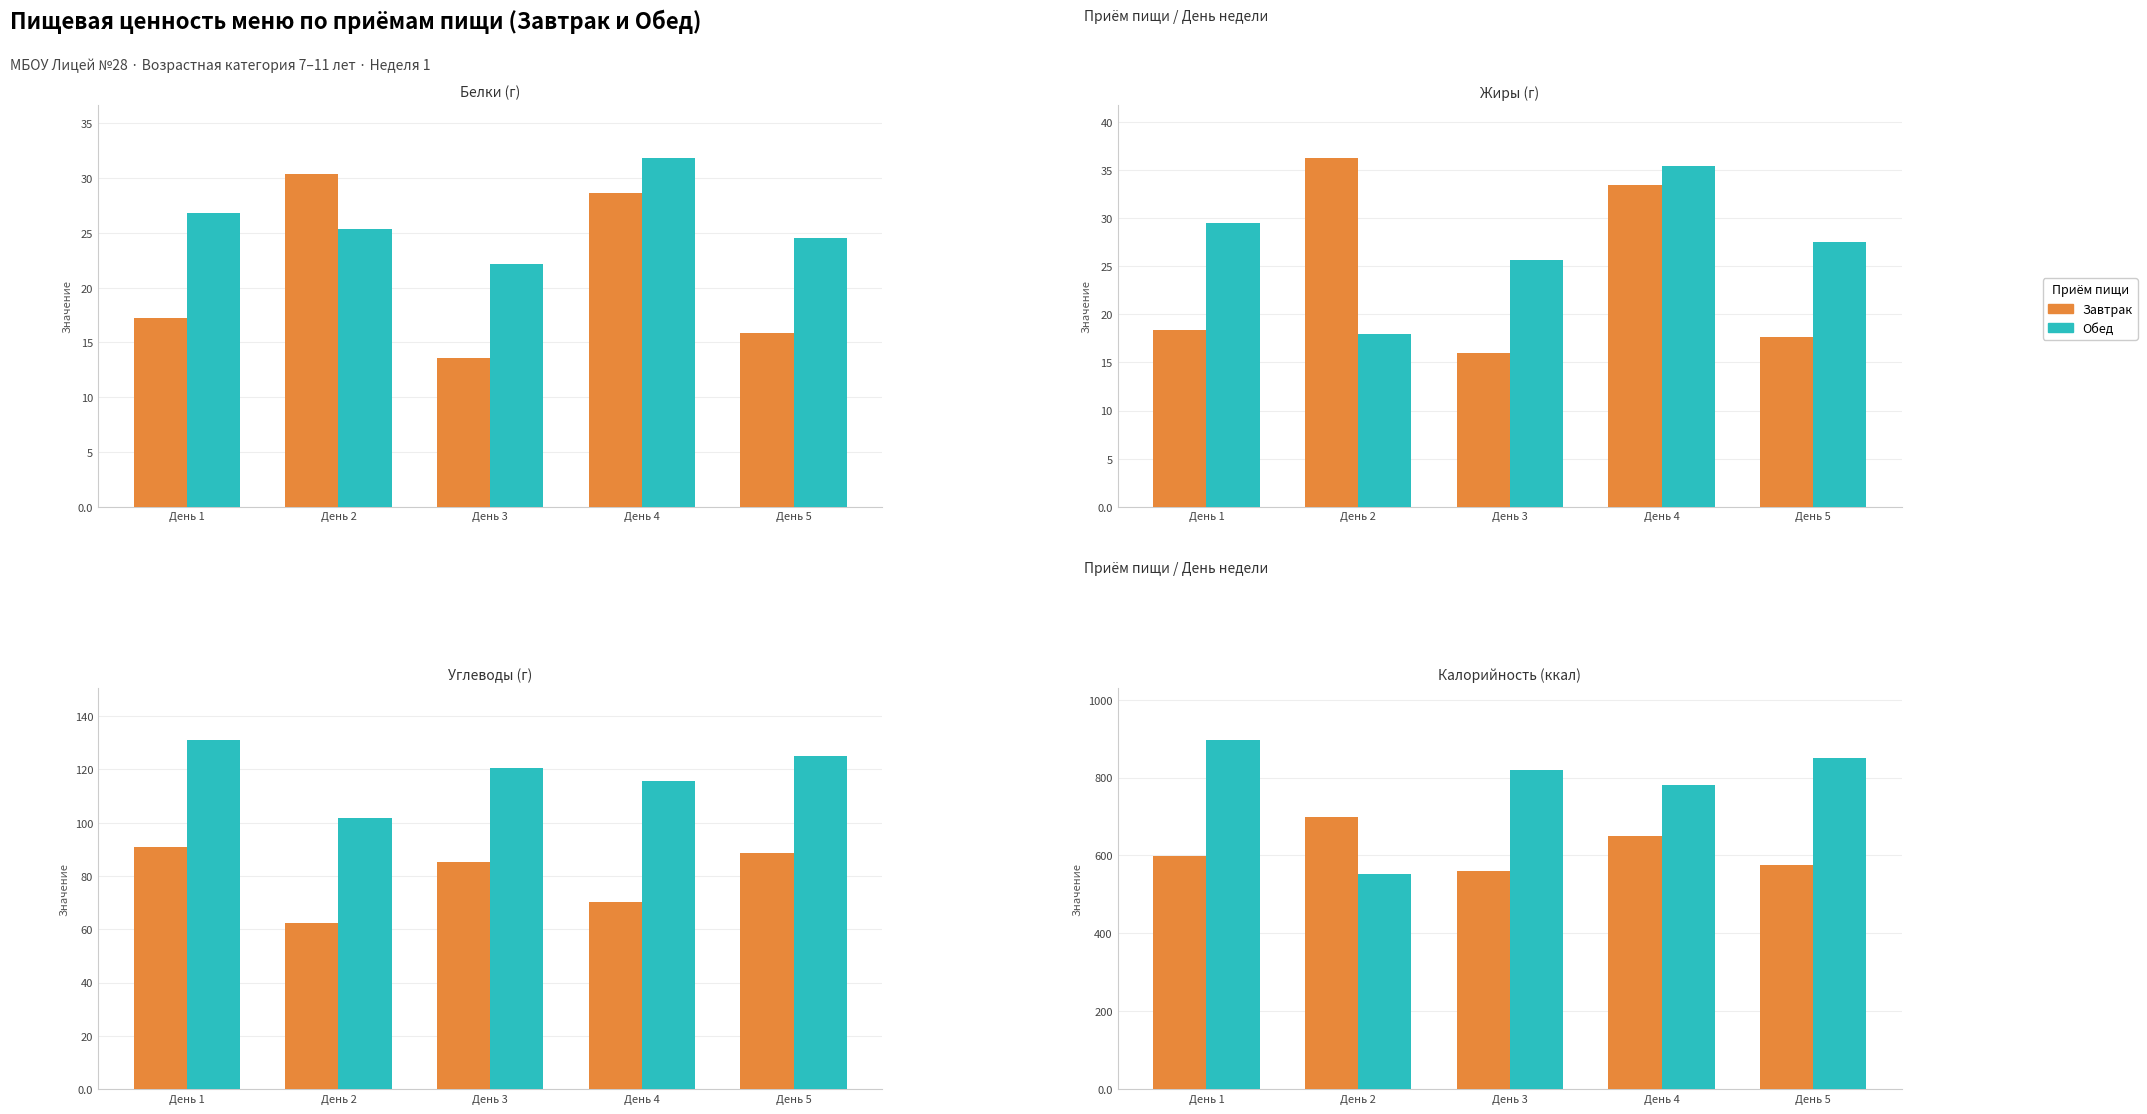

How many groups of bars are there?

5